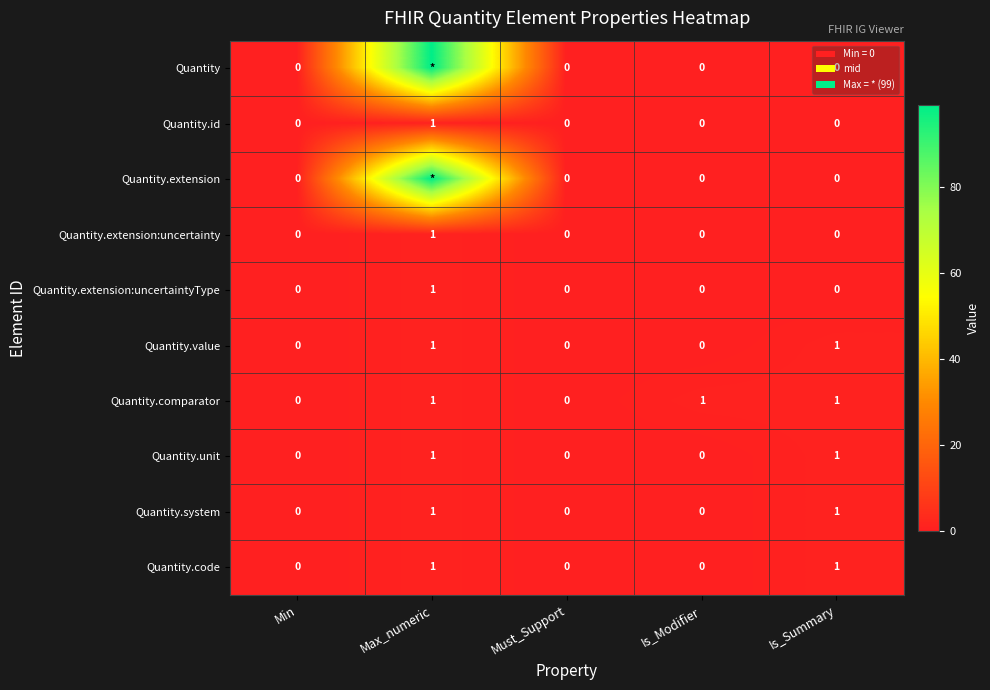

True or false: Quantity.system has a value of 0 at Is_Modifier.

True